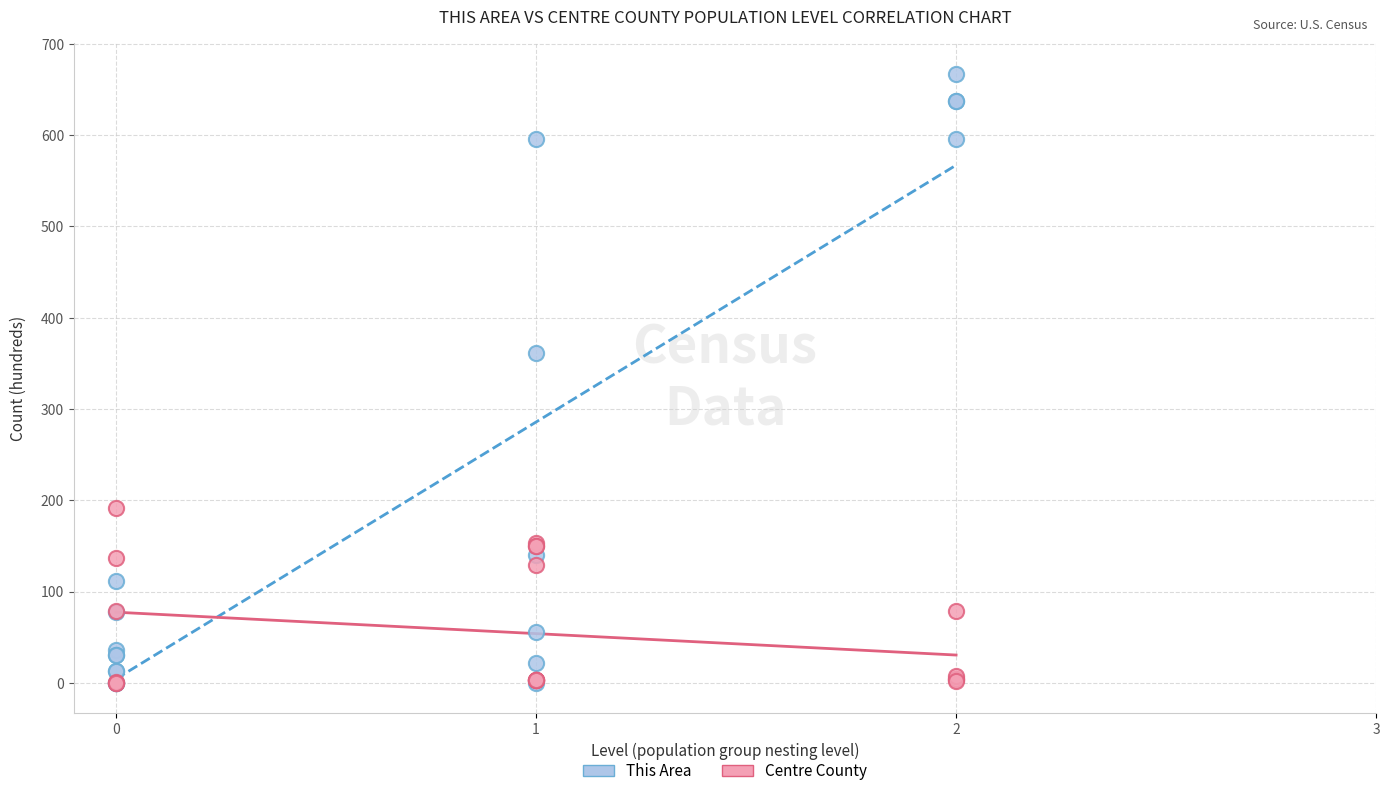

Which series has the widest spread of Y values?

This Area